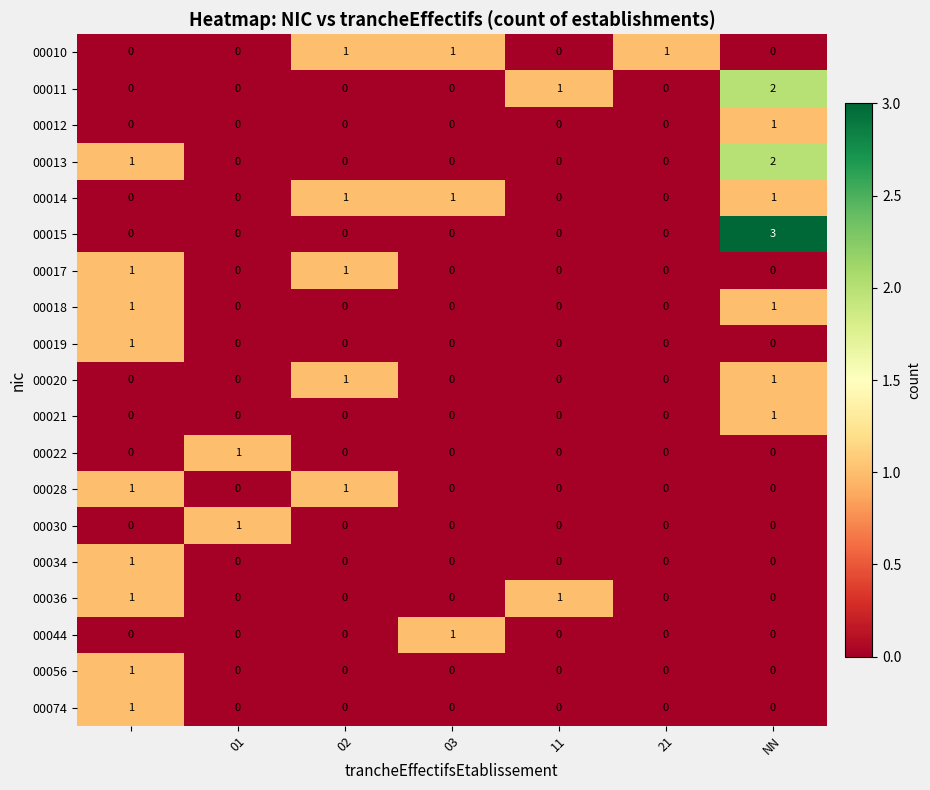

Which series has the largest range (max minus min)?

00015